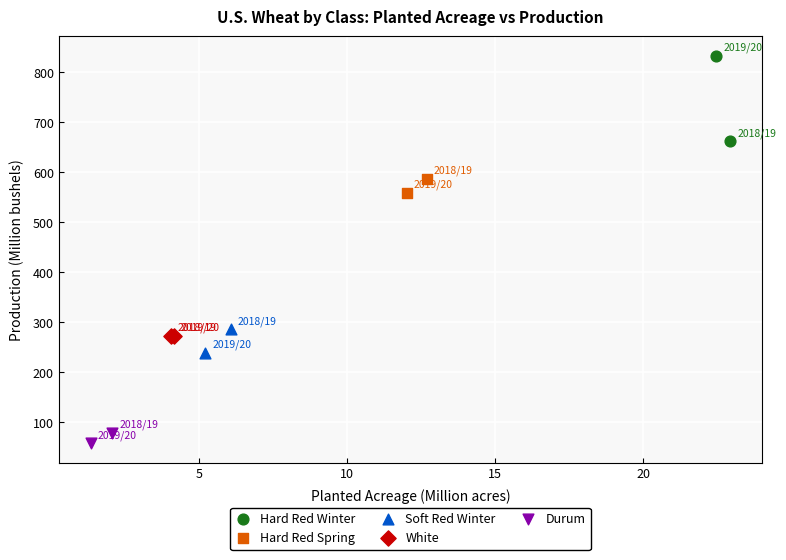

What are all the series names shown in the legend?

Hard Red Winter, Hard Red Spring, Soft Red Winter, White, Durum